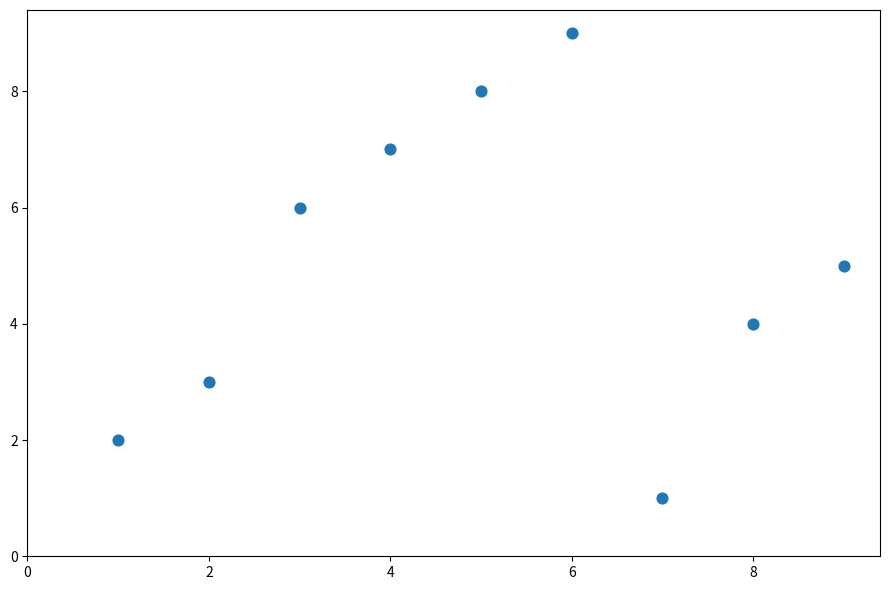

What is the range of X values (max minus min)?

8